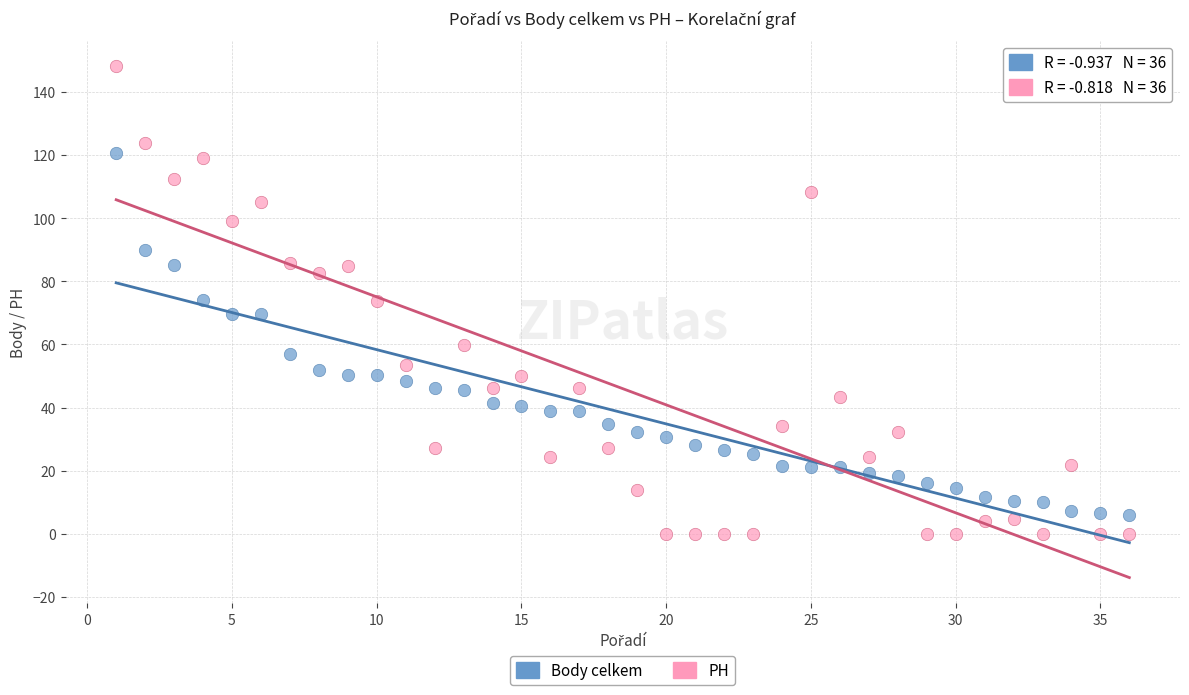

Which series reaches the minimum Y coordinate?

PH